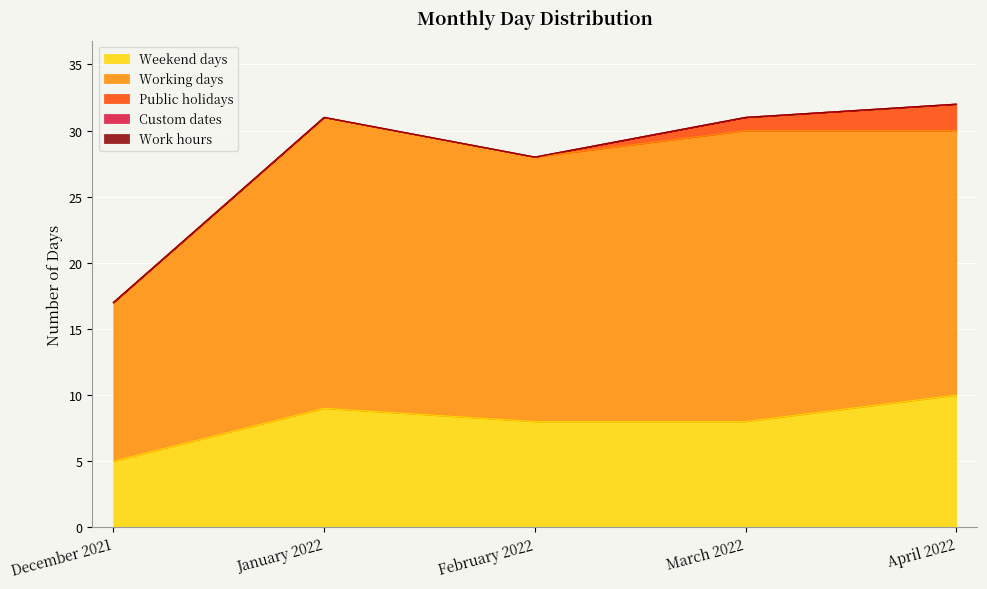

How many positive values does the Public holidays series have?

2